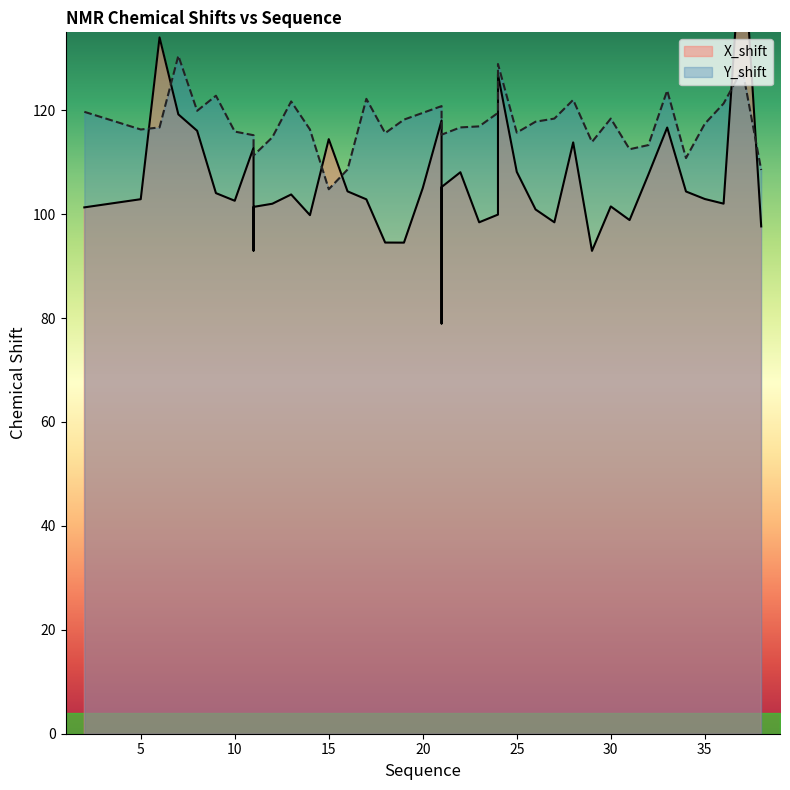

Does the chart display data point markers on the line(s)?

No